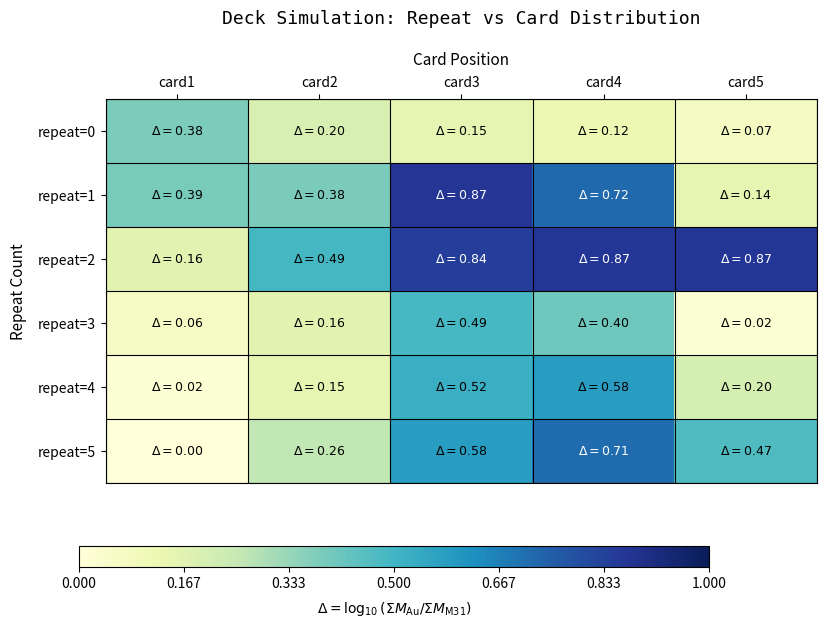

Reading left to right, transcribe all the data shown in this chart.

repeat=0: card1=0.4	card2=0.2	card3=0.1	card4=0.1	card5=0.1
repeat=1: card1=0.4	card2=0.4	card3=0.9	card4=0.7	card5=0.1
repeat=2: card1=0.2	card2=0.5	card3=0.8	card4=0.9	card5=0.9
repeat=3: card1=0.1	card2=0.2	card3=0.5	card4=0.4	card5=0.0
repeat=4: card1=0.0	card2=0.1	card3=0.5	card4=0.6	card5=0.2
repeat=5: card1=0.0	card2=0.3	card3=0.6	card4=0.7	card5=0.5